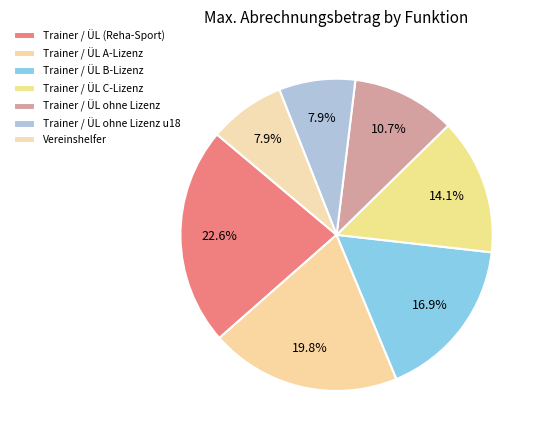

To the nearest percent, what percentage of the pie is Trainer / ÜL A-Lizenz?

20%